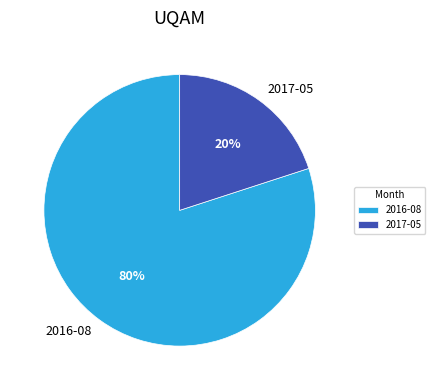

What percentage is the 2017-05 slice, to the nearest percent?

20%